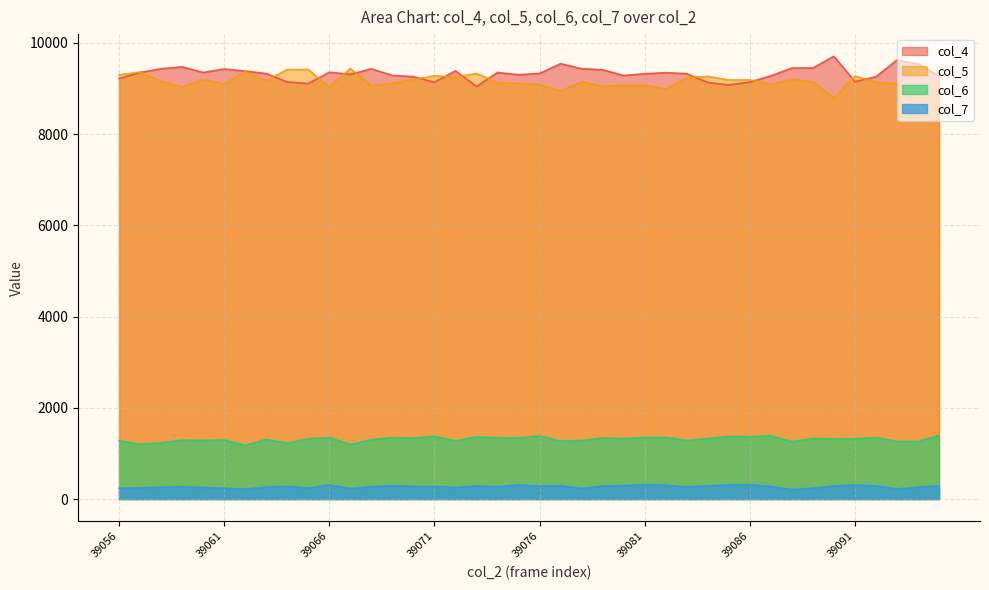

How many lines are shown in the chart?

4